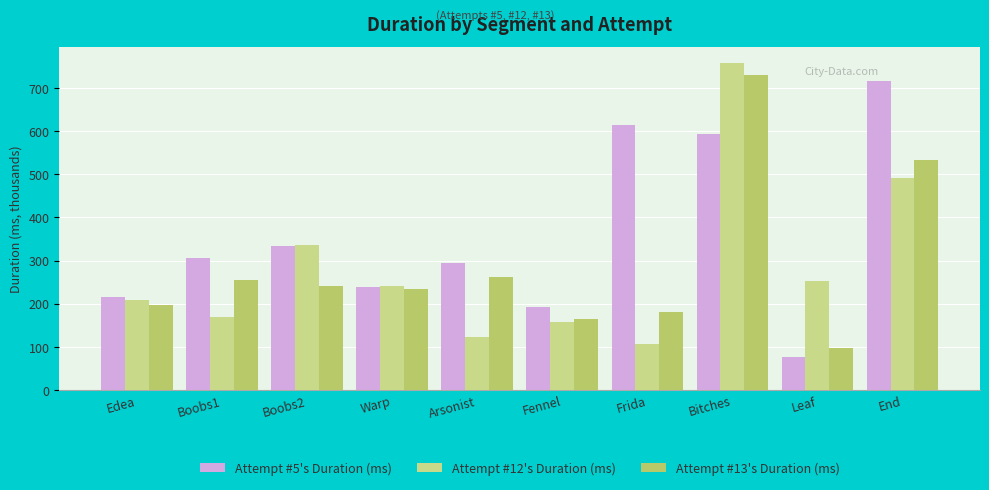

How many bars are there in each group?

3